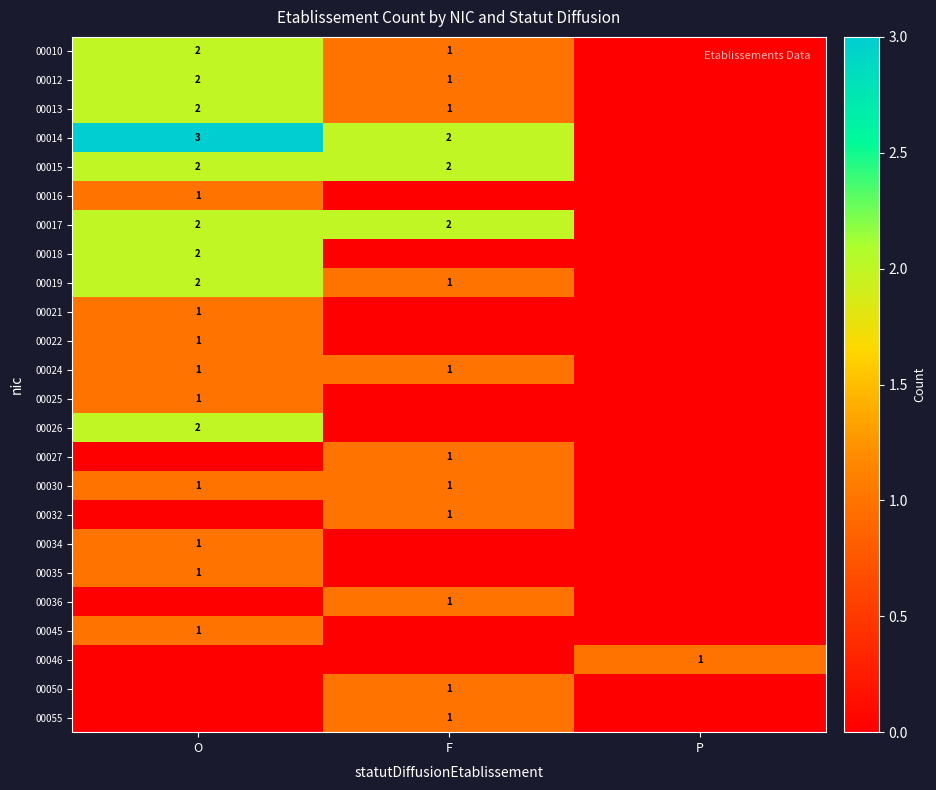

The 00034 series shows 2 at O. True or false?

False